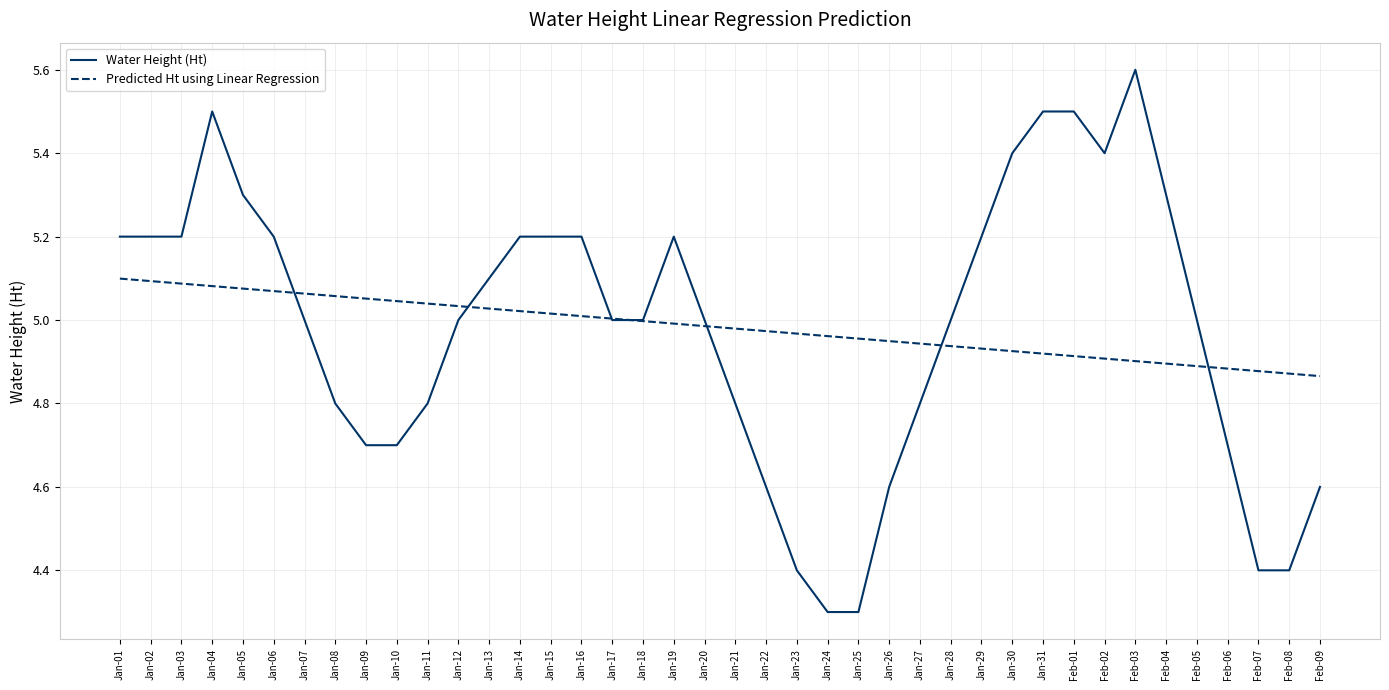

How many series are shown in this chart?

2